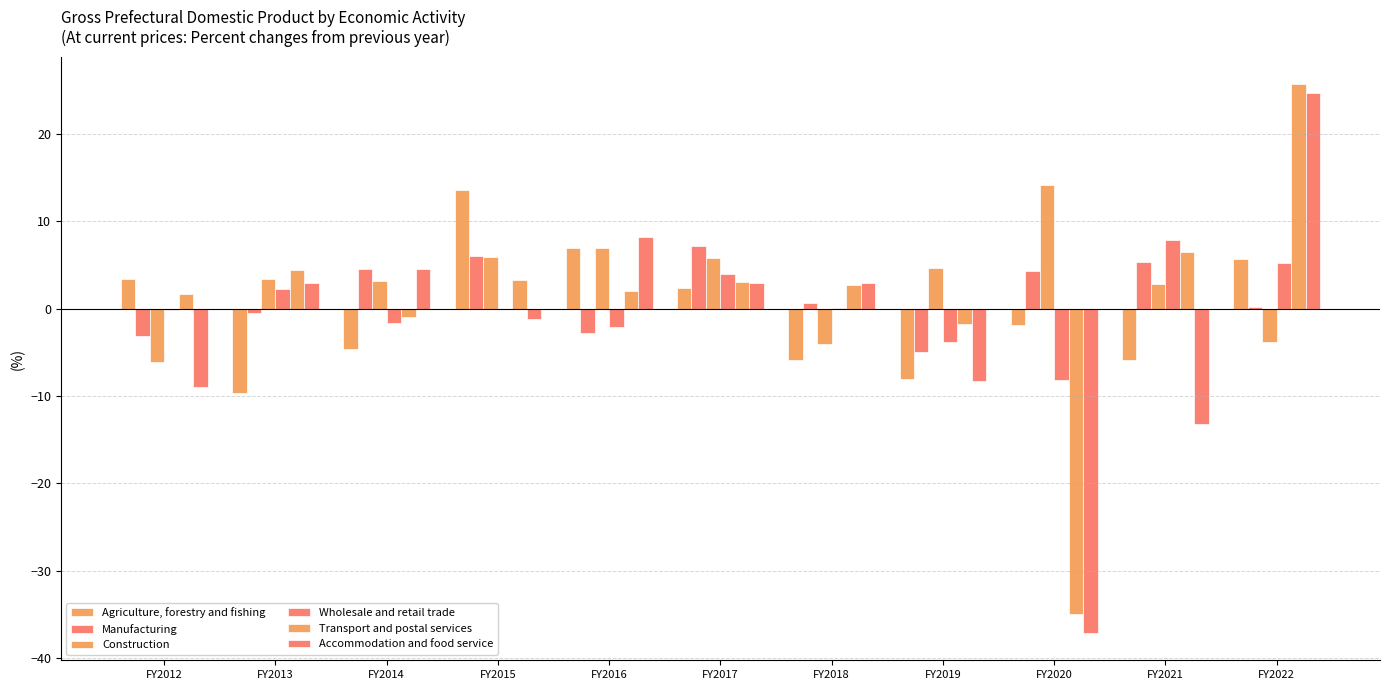

Does the chart contain stacked bars?

No